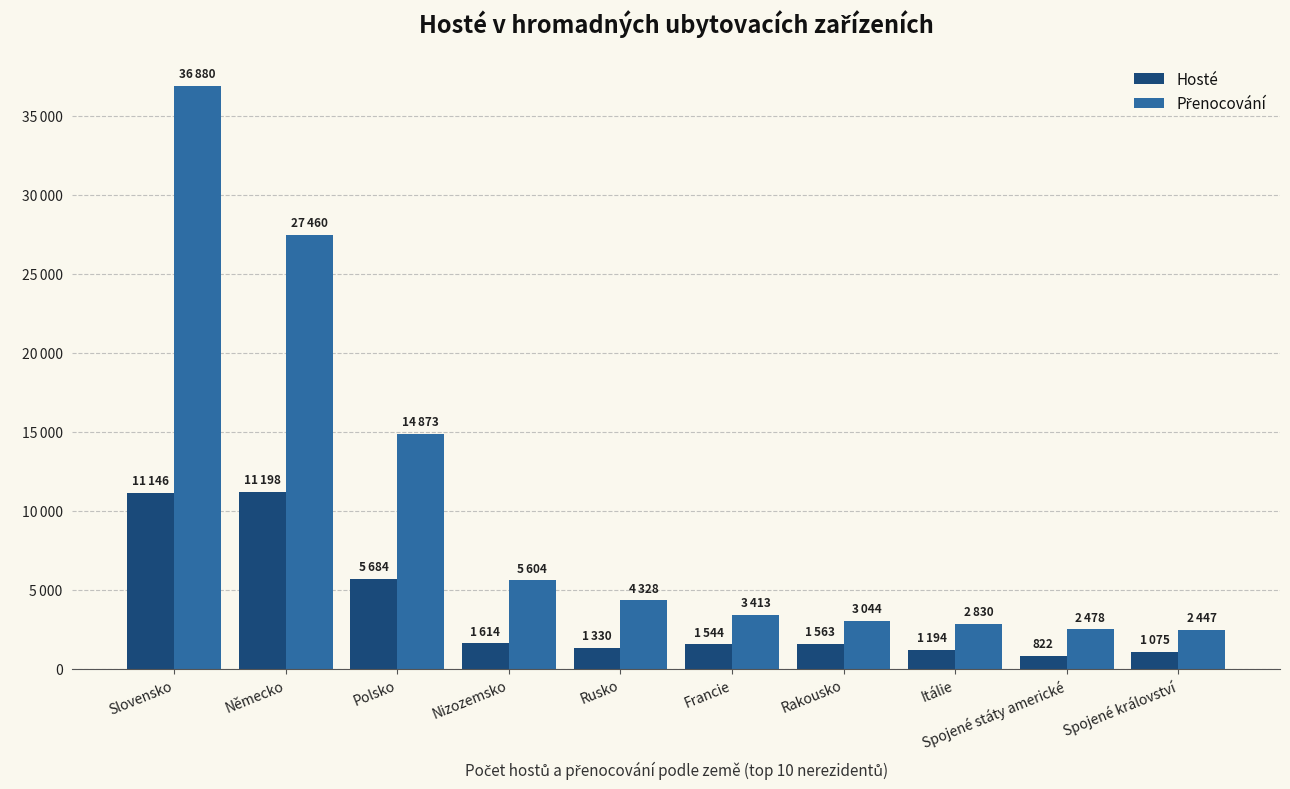

What is the value of the Přenocování bar at the 5th from the left?

4328